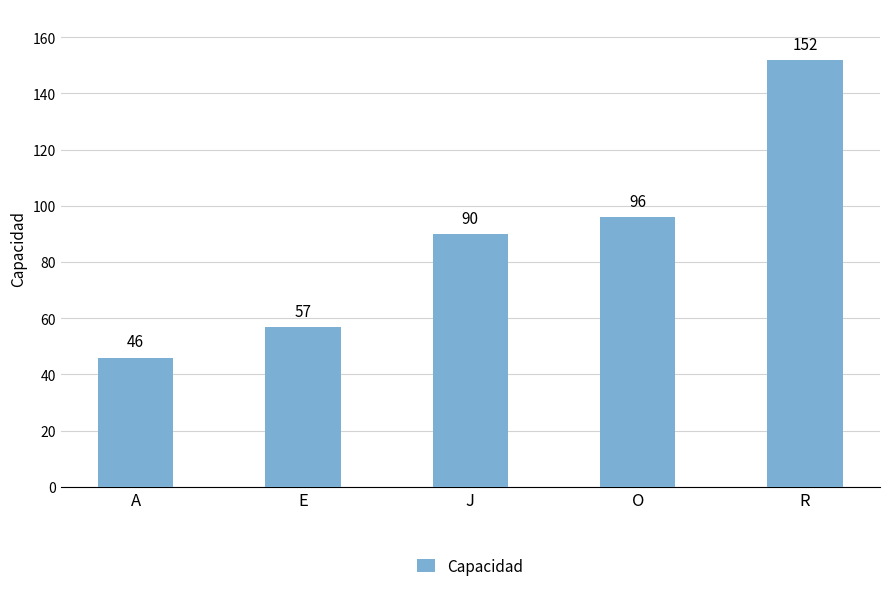

Where is the data nearest to the value 99?

O